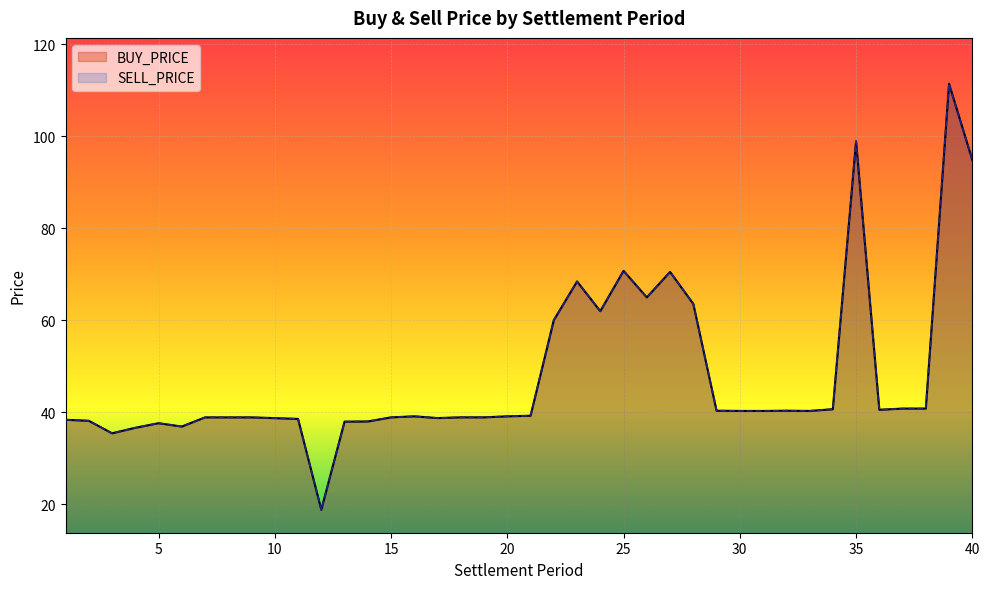

Does the chart display data point markers on the line(s)?

No